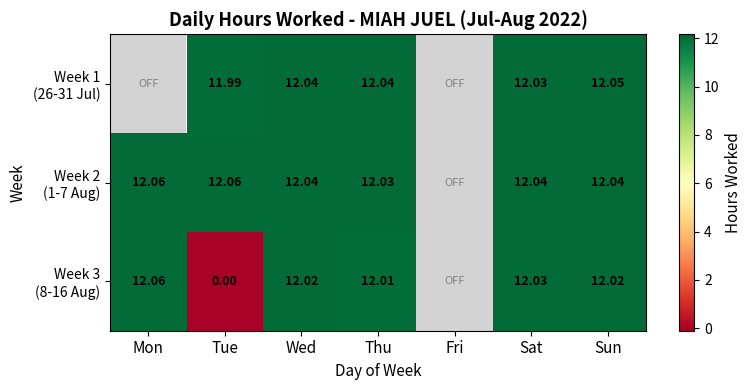

At which category is the sum across all series the highest?

Sun